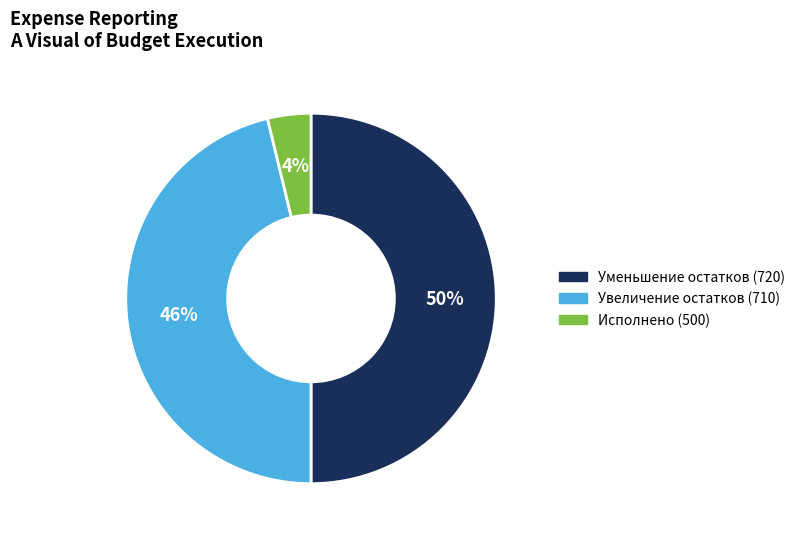

To the nearest percent, what is the difference between the largest and smallest slice percentages?

46%